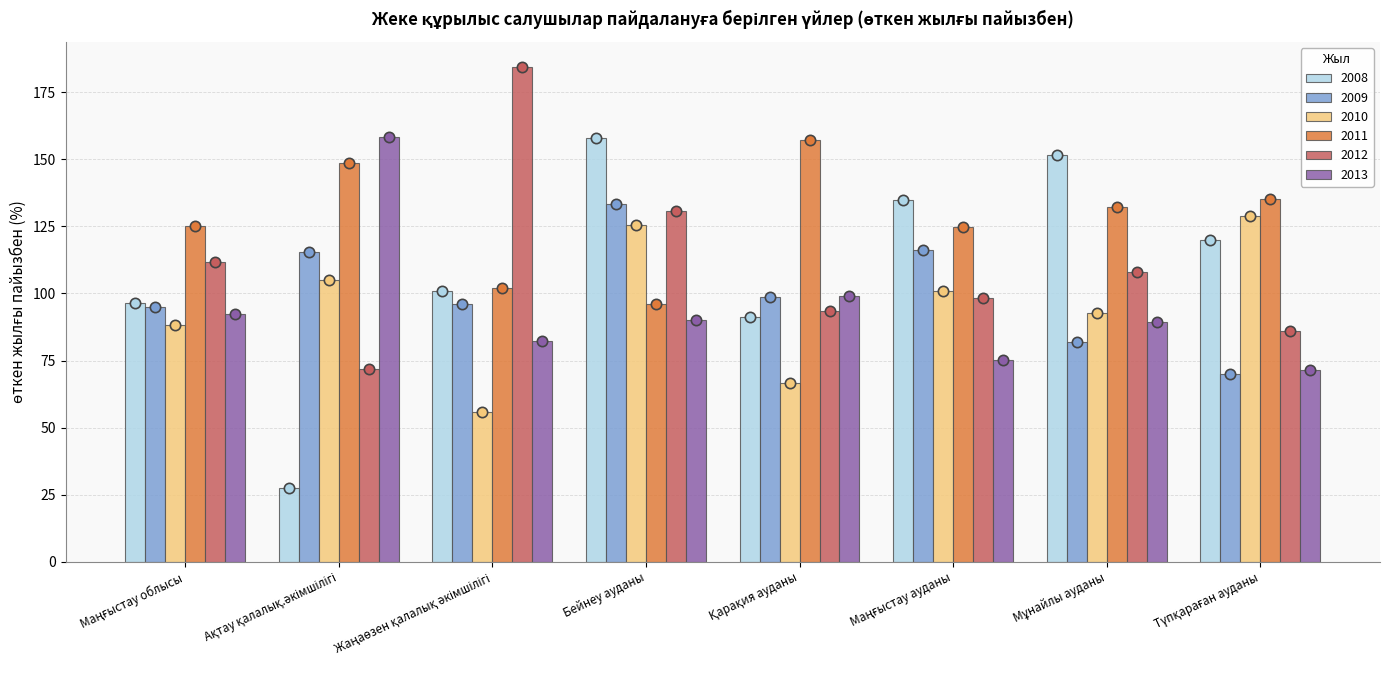

Which series has the widest spread of Y values?

2008